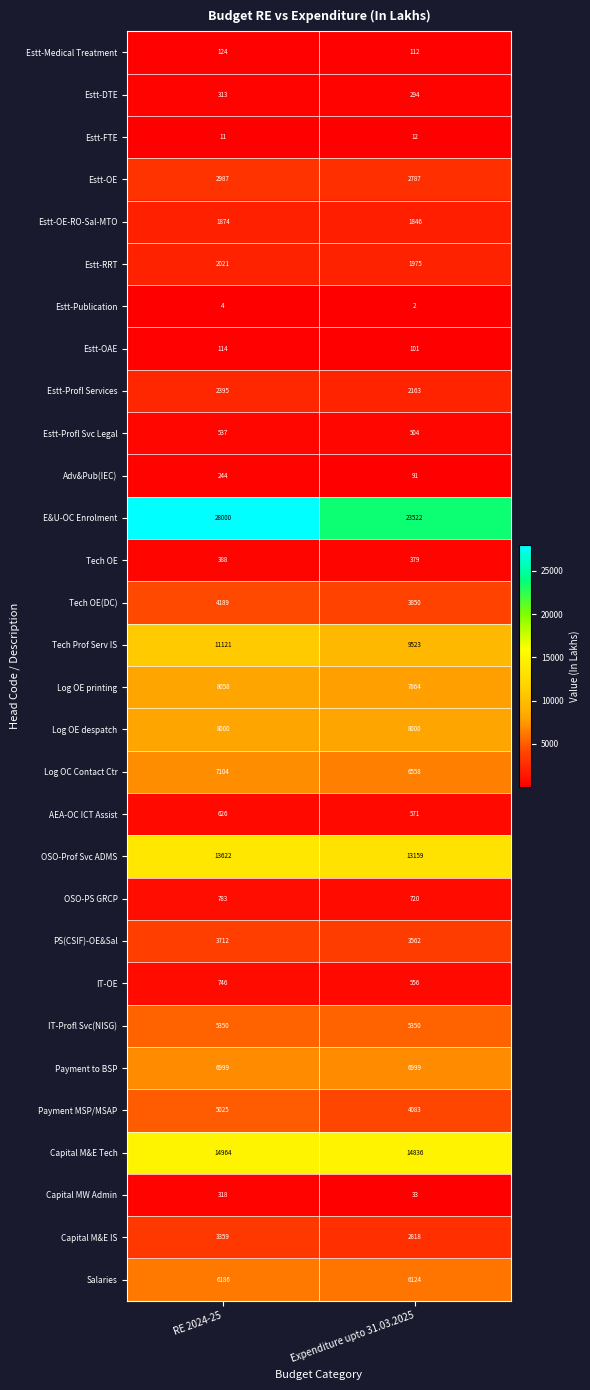

The Tech OE(DC) series shows 4189 at RE 2024-25. True or false?

True